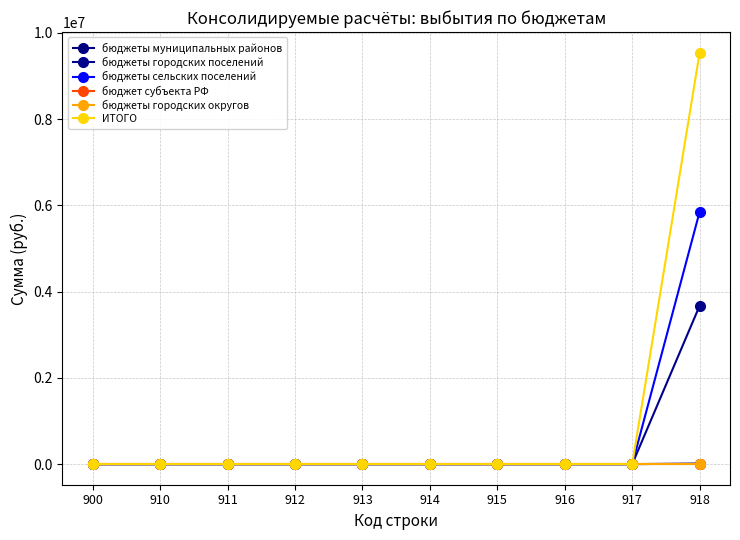

Reading left to right, what are all the values shown in this chart?

бюджеты муниципальных районов: 900=0.0	910=0.0	911=0.0	912=0.0	913=0.0	914=0.0	915=0.0	916=0.0	917=0.0	918=14442.1
бюджеты городских поселений: 900=0.0	910=0.0	911=0.0	912=0.0	913=0.0	914=0.0	915=0.0	916=0.0	917=0.0	918=3674884.7
бюджеты сельских поселений: 900=0.0	910=0.0	911=0.0	912=0.0	913=0.0	914=0.0	915=0.0	916=0.0	917=0.0	918=5854700.0
бюджет субъекта РФ: 900=0.0	910=0.0	911=0.0	912=0.0	913=0.0	914=0.0	915=0.0	916=0.0	917=0.0	918=0.0
бюджеты городских округов: 900=0.0	910=0.0	911=0.0	912=0.0	913=0.0	914=0.0	915=0.0	916=0.0	917=0.0	918=0.0
ИТОГО: 900=0.0	910=0.0	911=0.0	912=0.0	913=0.0	914=0.0	915=0.0	916=0.0	917=0.0	918=9544026.8